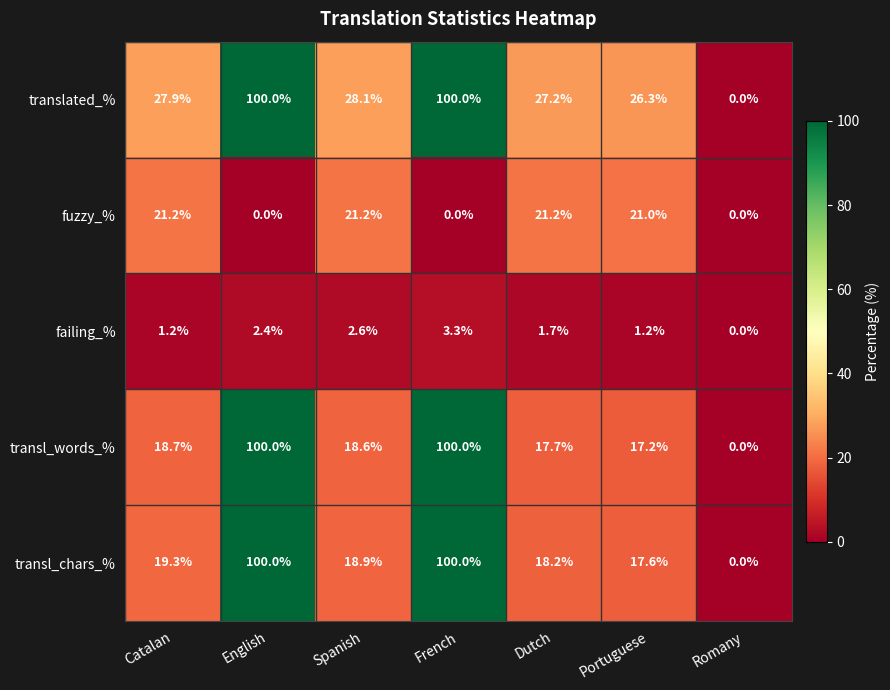

How many values in the translated_% series exceed 27?

5